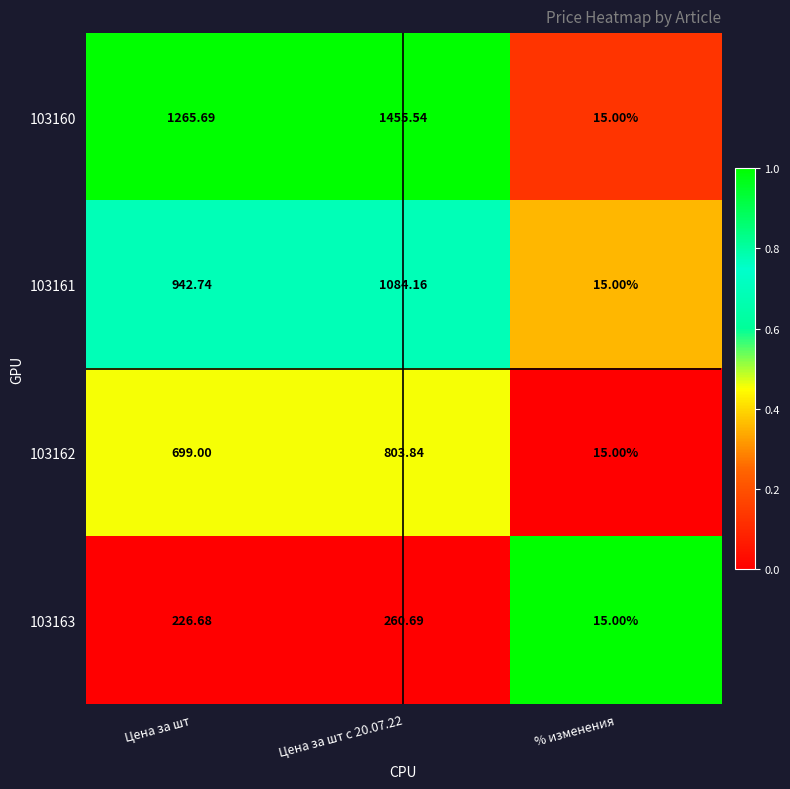

At which label does 103160 first exceed 1265?

Цена за шт